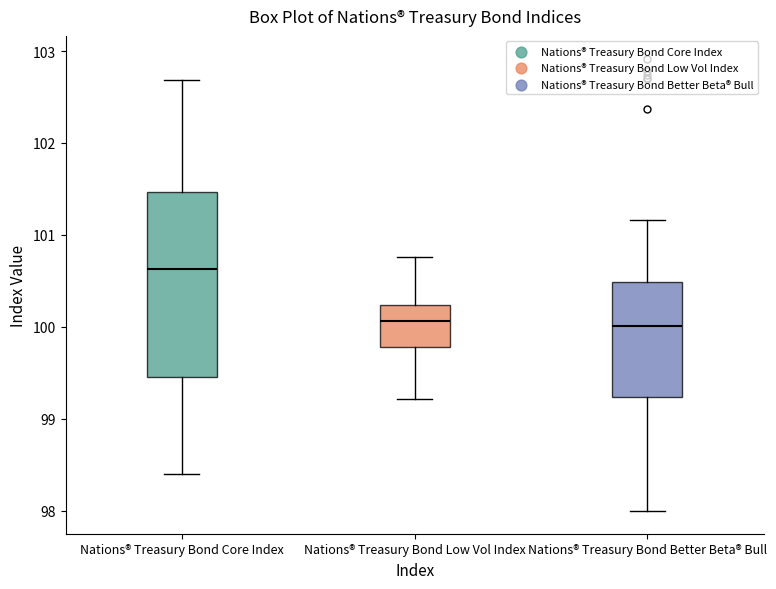

Where does the lower whisker of the box for Nations® Treasury Bond Low Vol Index end on the y-axis? The values are not printed on the chart, so give them approximately, as read against the axis.

99.2